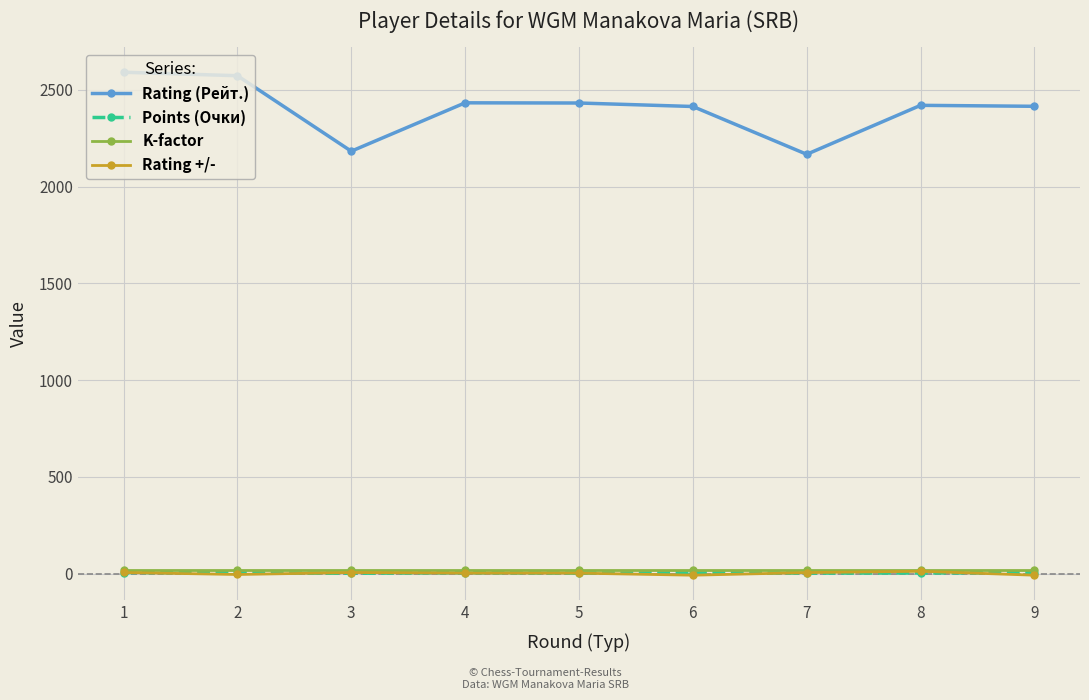

How many data points does each series have?

9